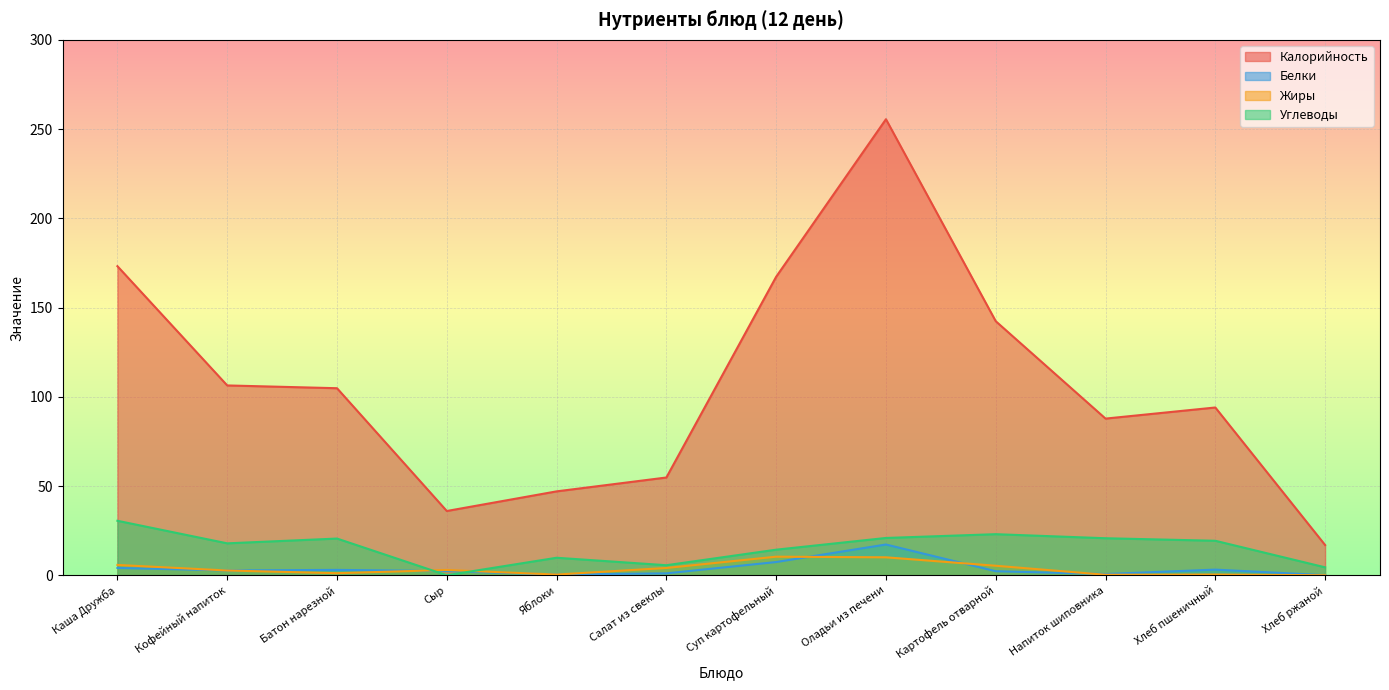

At how many categories does at least one series exceed 233?

1